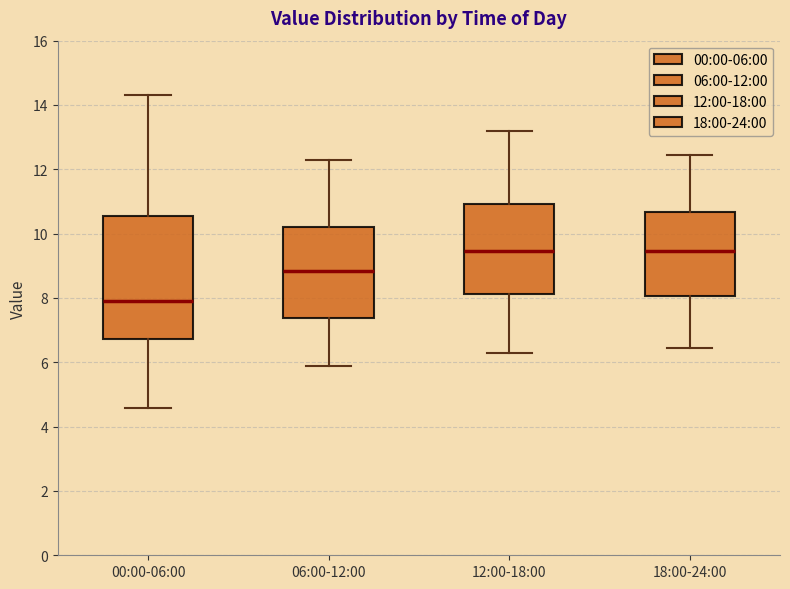

Which box is the tallest, from its lower edge to its upper edge?

00:00-06:00